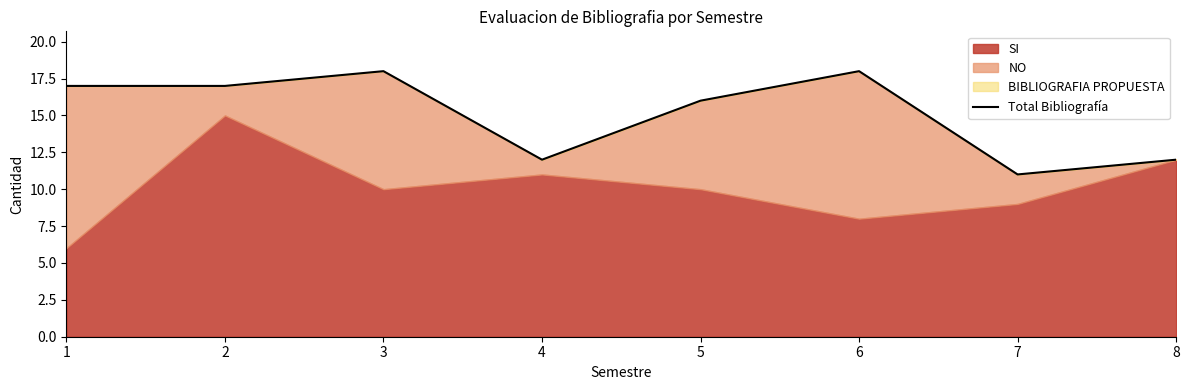

At which category does the chart reach its peak across all series?

3